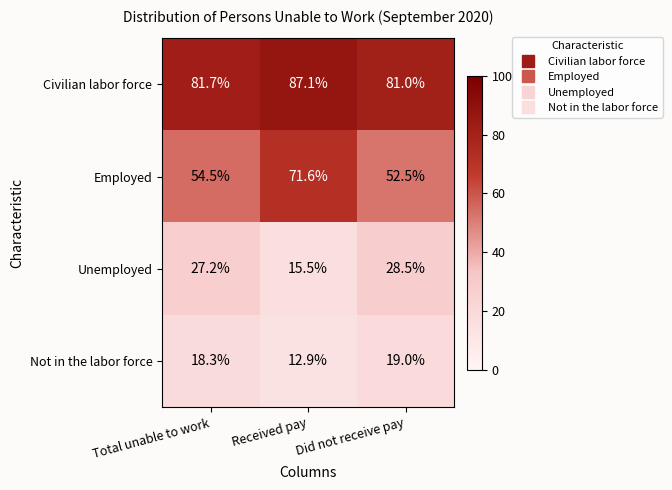

What is the smallest value displayed?

12.9